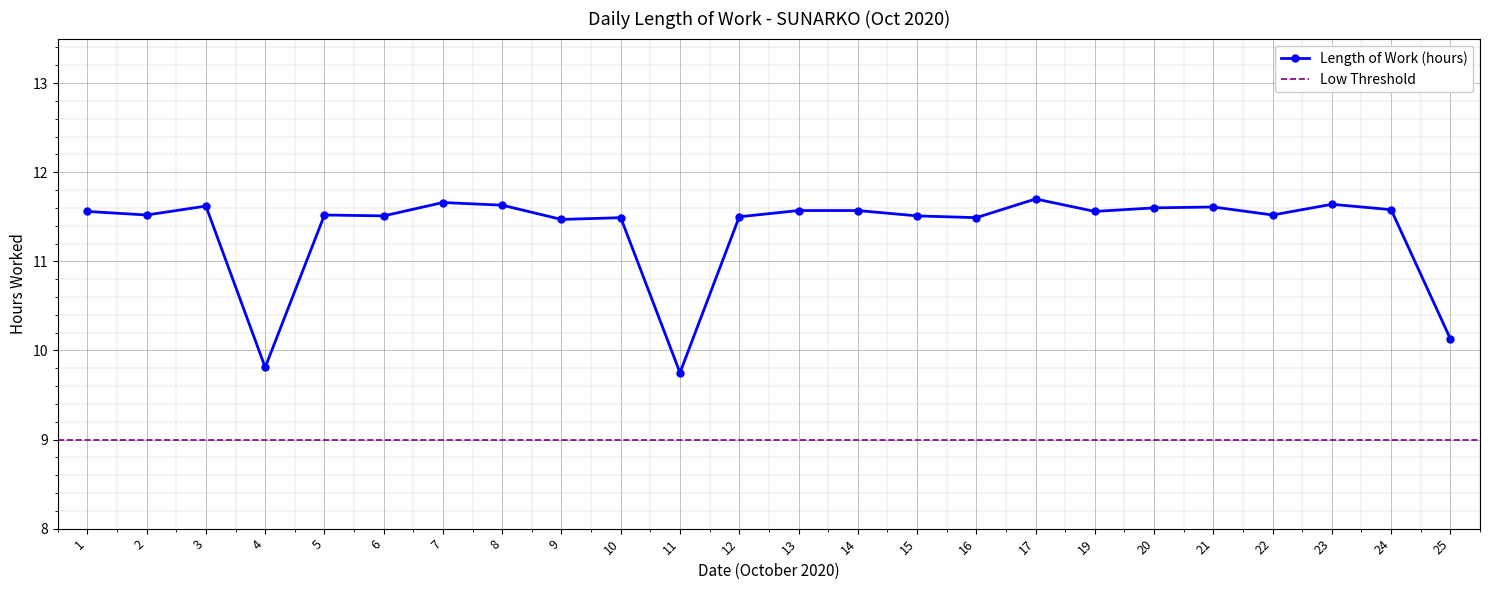

What is the greatest value displayed?

11.7